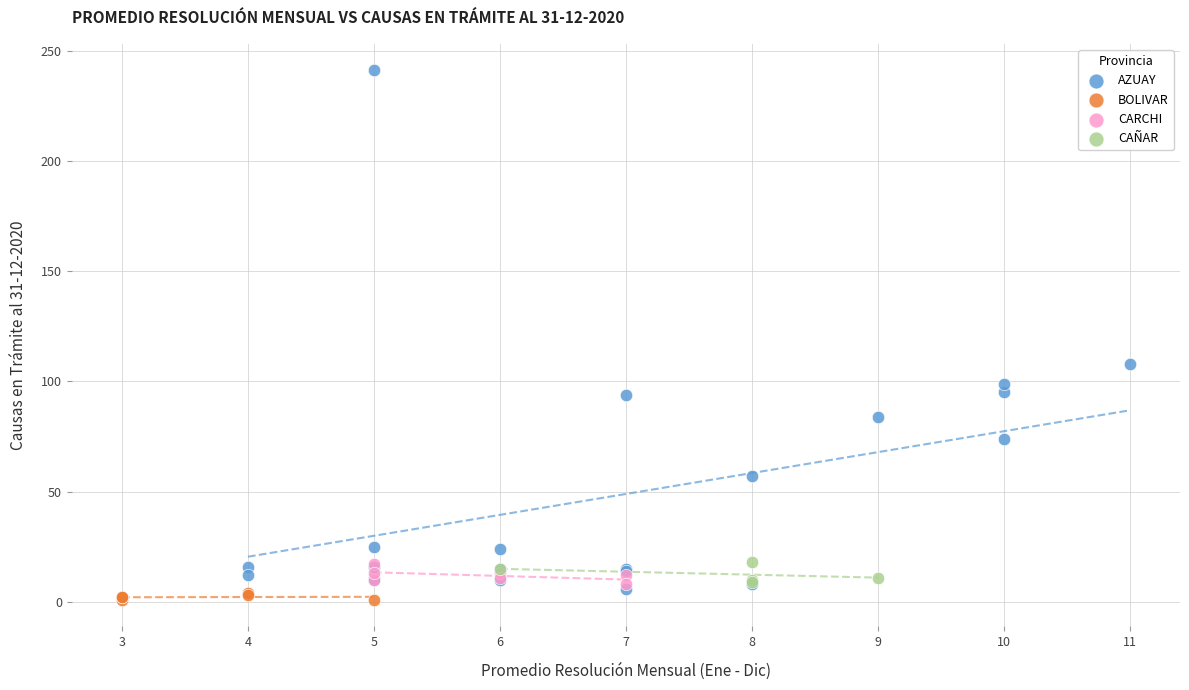

Which series has the largest Y range (max minus min)?

AZUAY